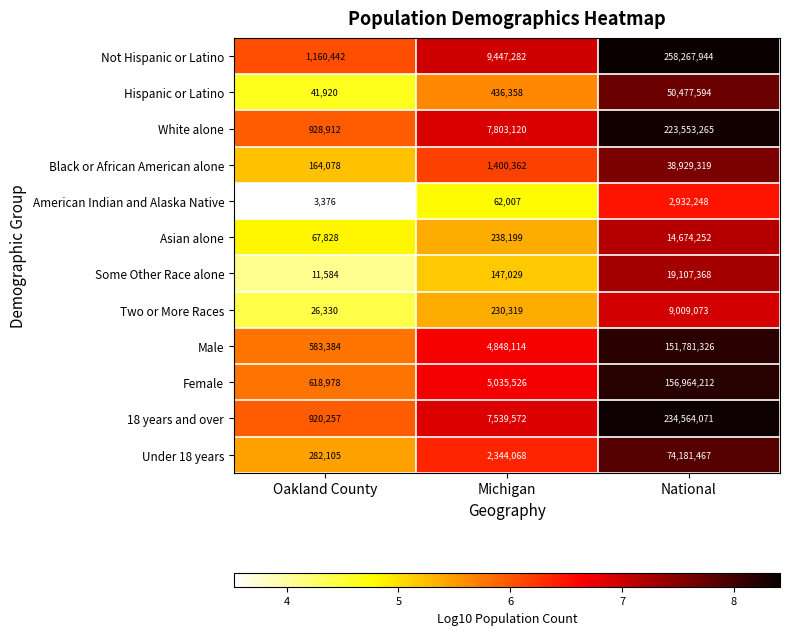

What is the average value of the Two or More Races series?

3088574